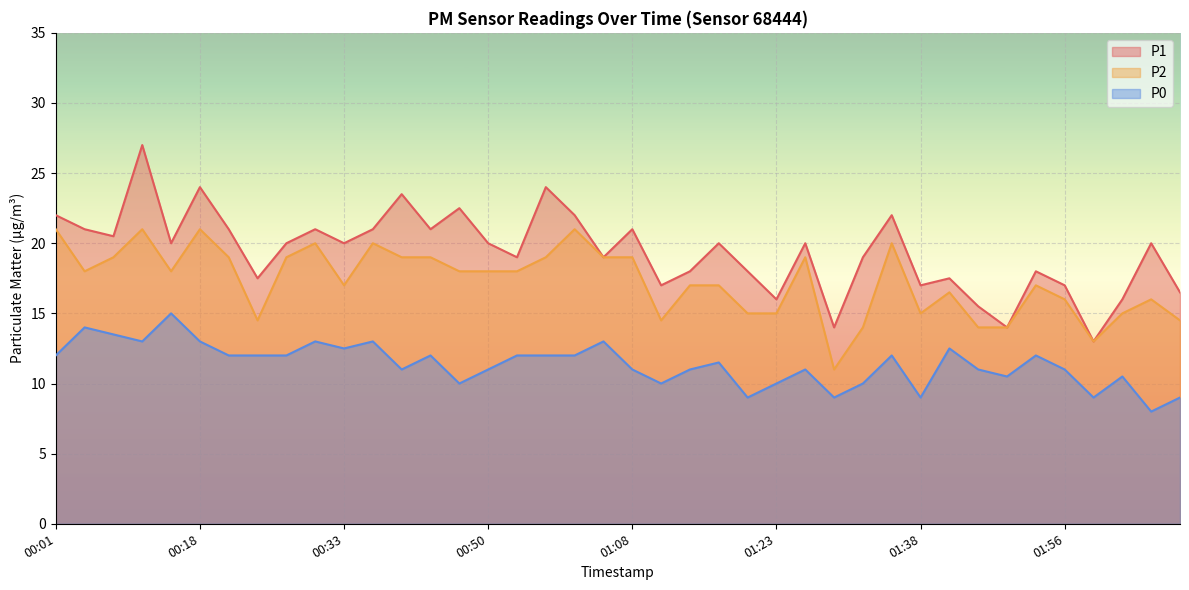

What is the greatest value displayed?

27.0